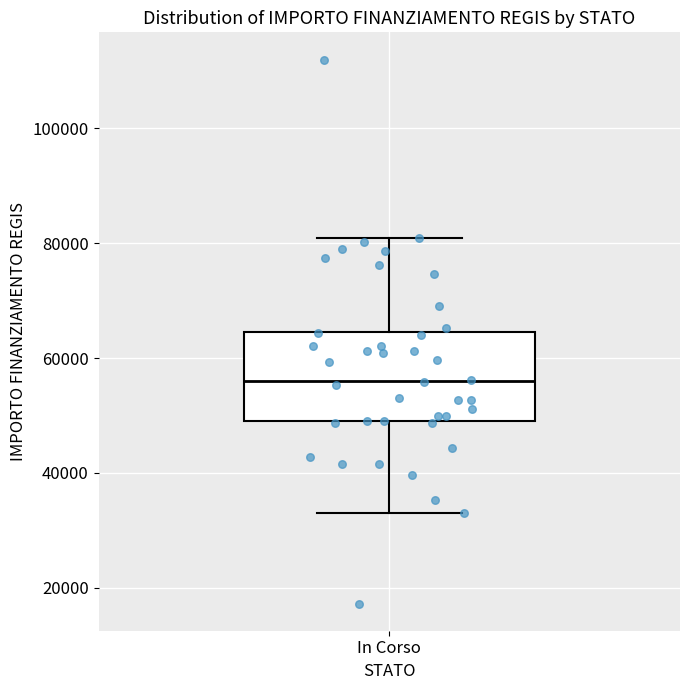

Where is the lower edge of the box for In Corso on the y-axis? The values are not printed on the chart, so give them approximately, as read against the axis.

50000